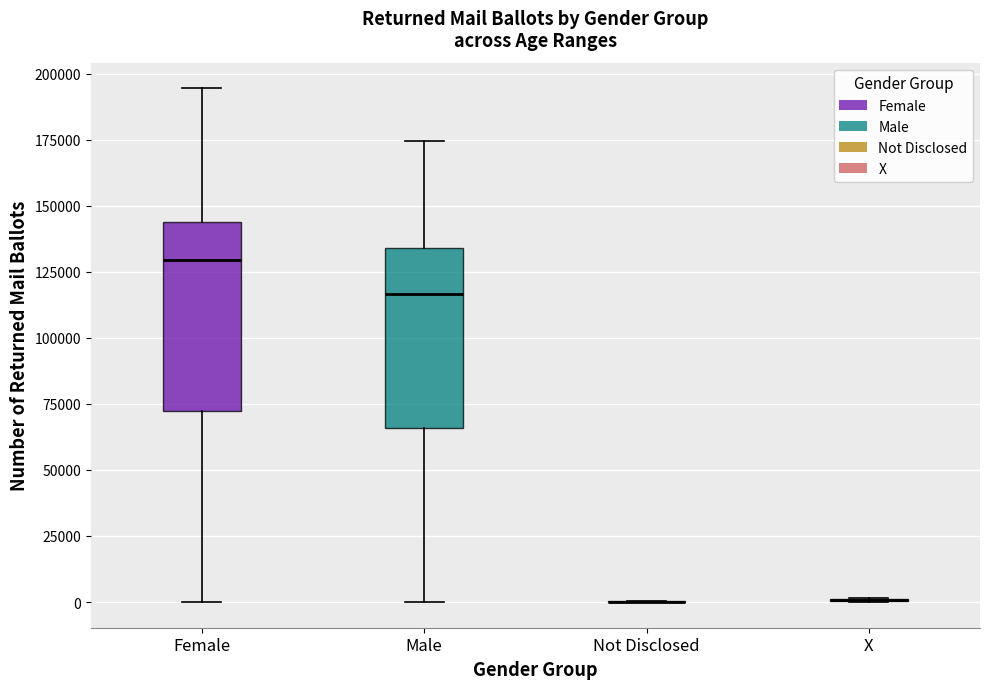

Reading left to right, transcribe this box plot: for each box, give where its median line is, the range the box spans, and where its two whiskers end, as read against the y-axis. The values are not printed on the chart, so give them approximately, as read against the axis.

Female: median 130000, box 70000 to 145000, whiskers 0 to 195000
Male: median 115000, box 65000 to 135000, whiskers 0 to 175000
Not Disclosed: box collapsed to a line at 0, whiskers 0 to 0
X: box collapsed to a line at 0, whiskers 0 to 0